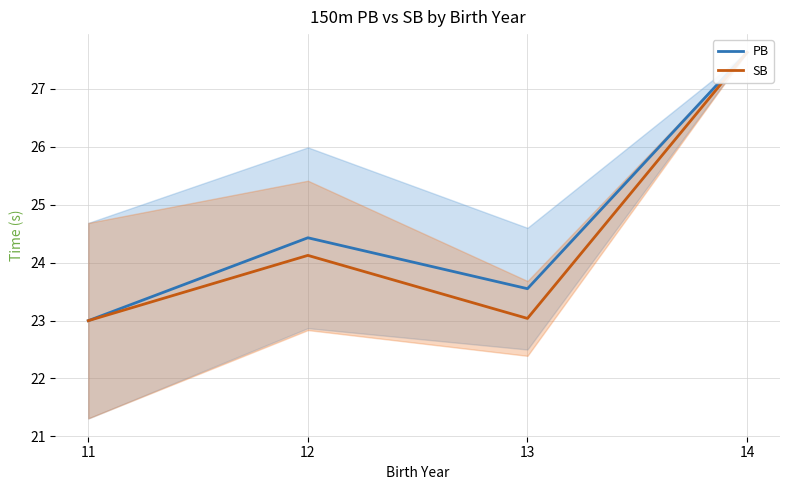

What are all the series names shown in the legend?

PB, SB